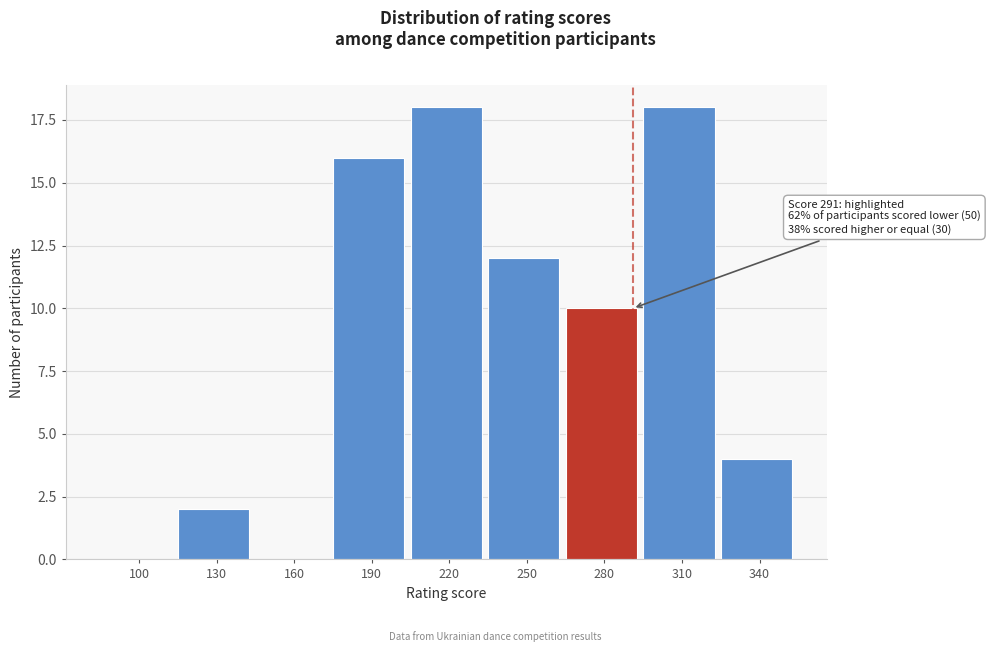

Reading left to right, extract all data points from this chart.

100=0	130=2	160=0	190=16	220=18	250=12	280=10	310=18	340=4